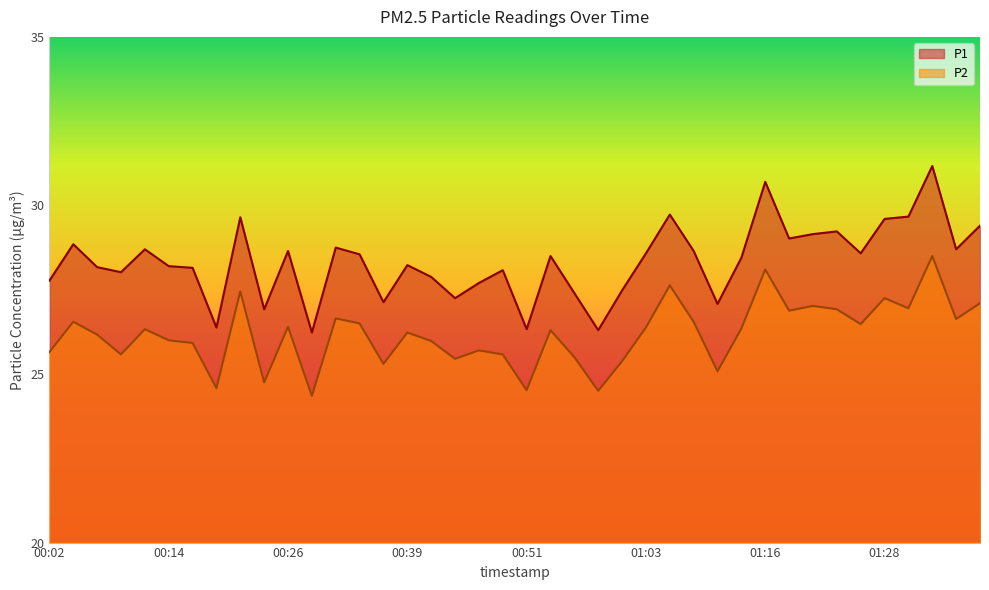

What is the lowest value of the P1 series?

26.2